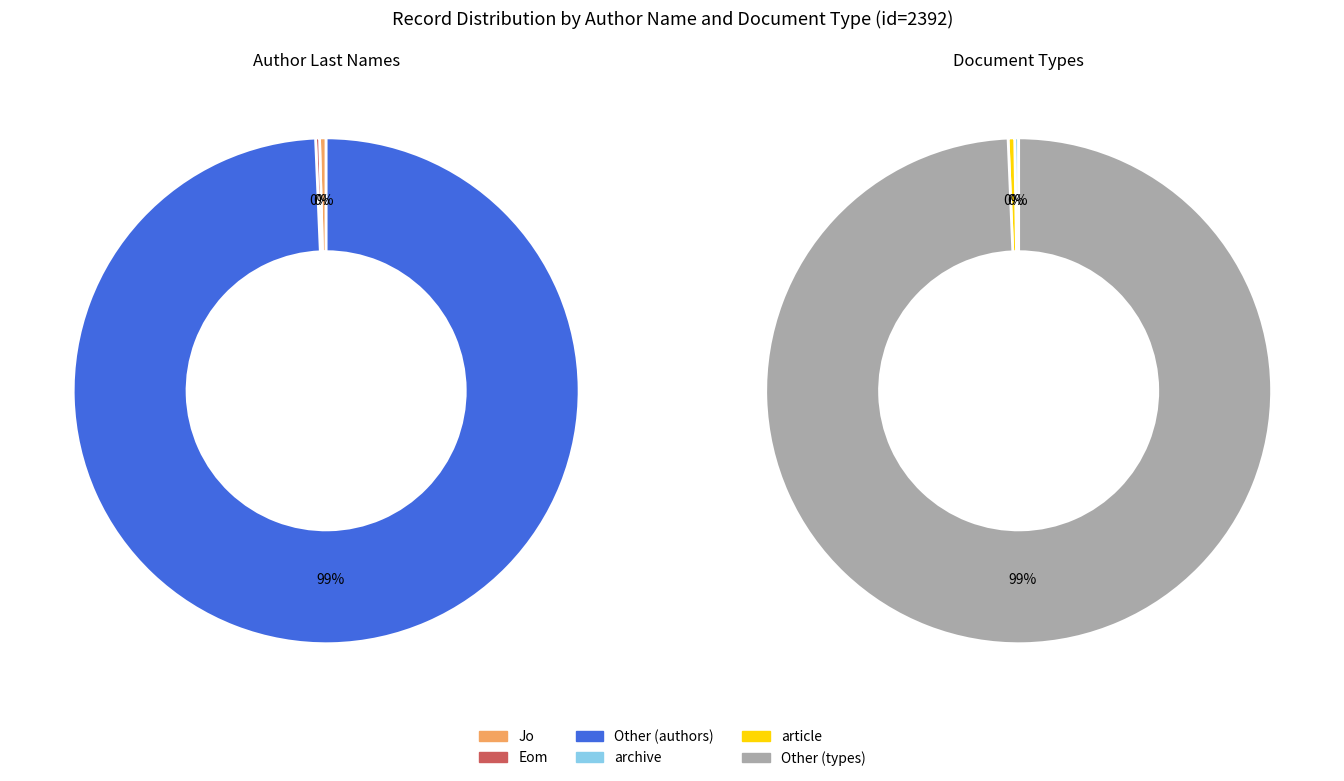

To the nearest percent, what is the difference between the 0 and 2 slice percentages?

99%